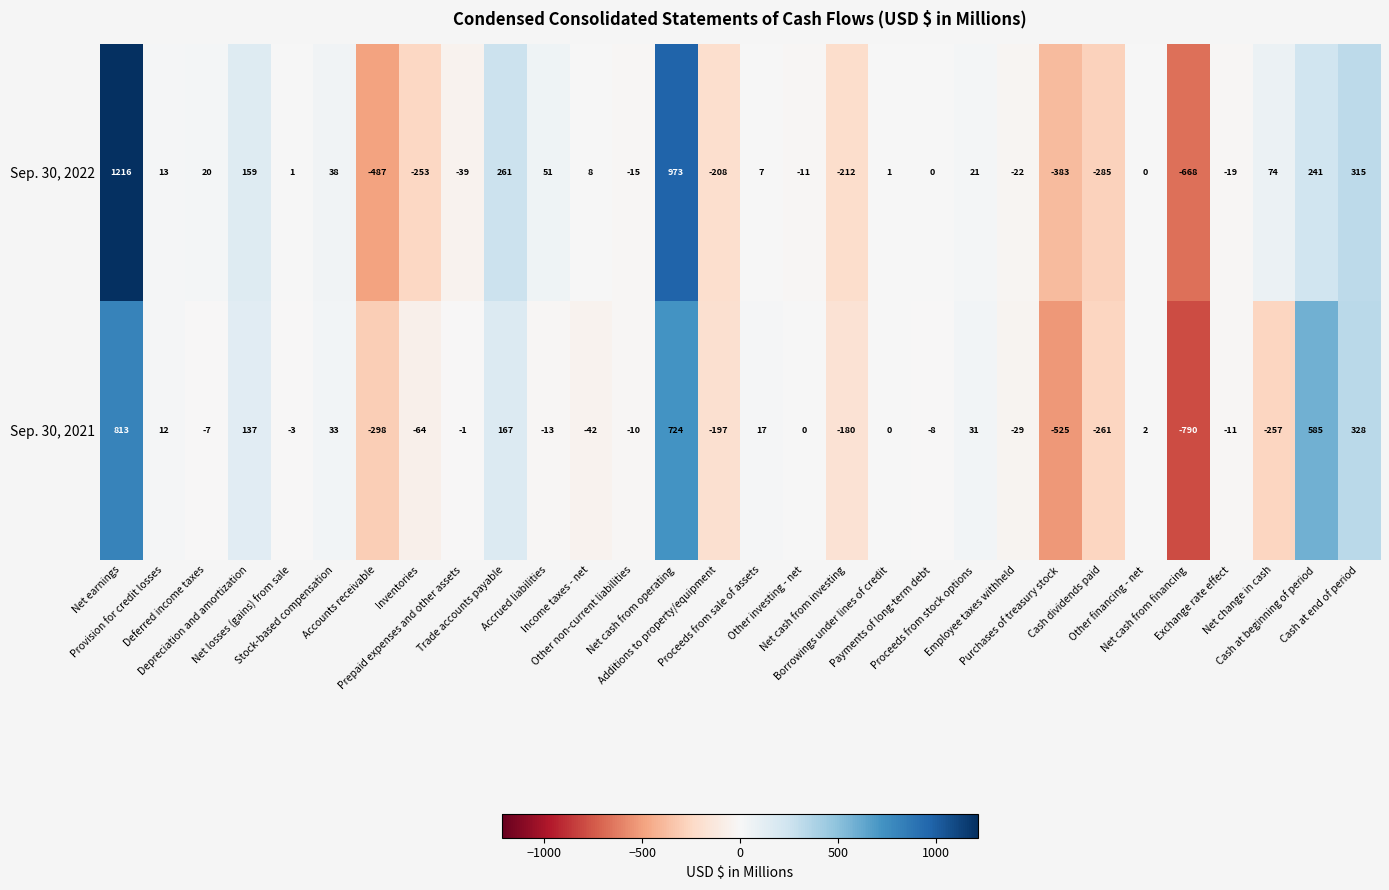

Which series has the widest spread of values?

Sep. 30, 2022